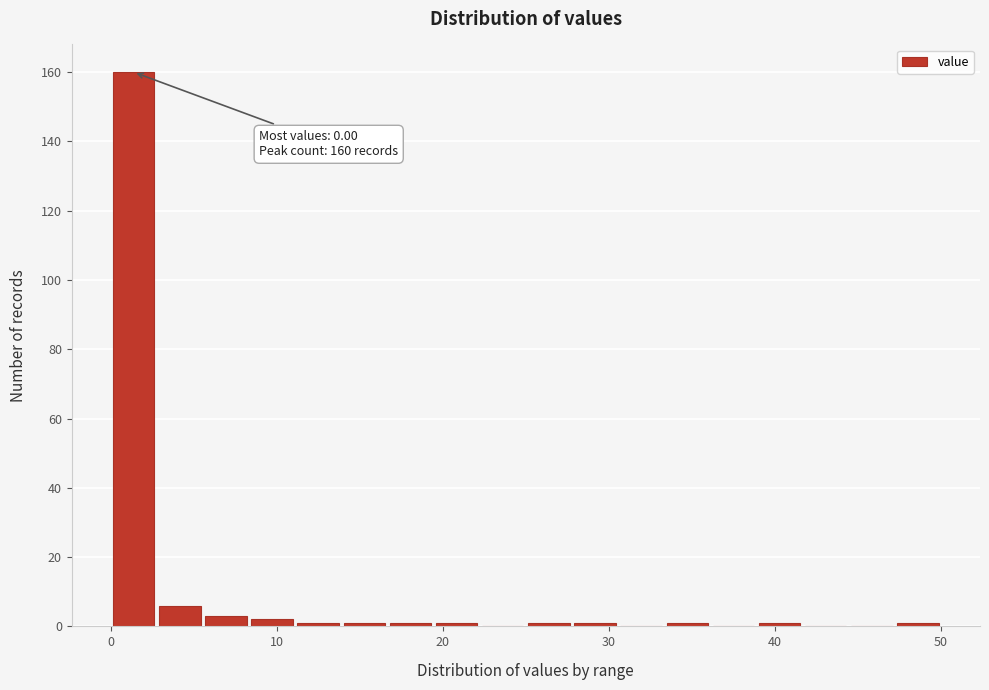

Read against the x-axis, roughly where is the centre of the tallest bar?

1